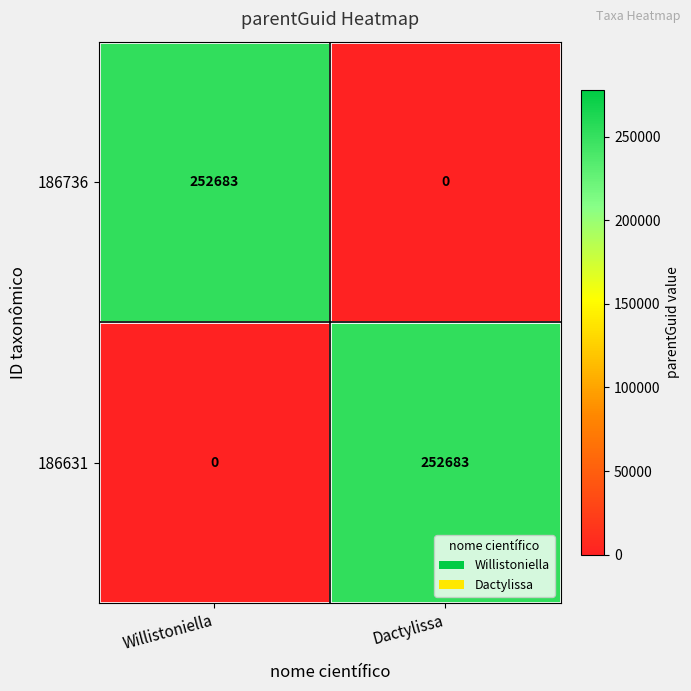

The value of 186736 at Willistoniella is 252683. True or false?

True